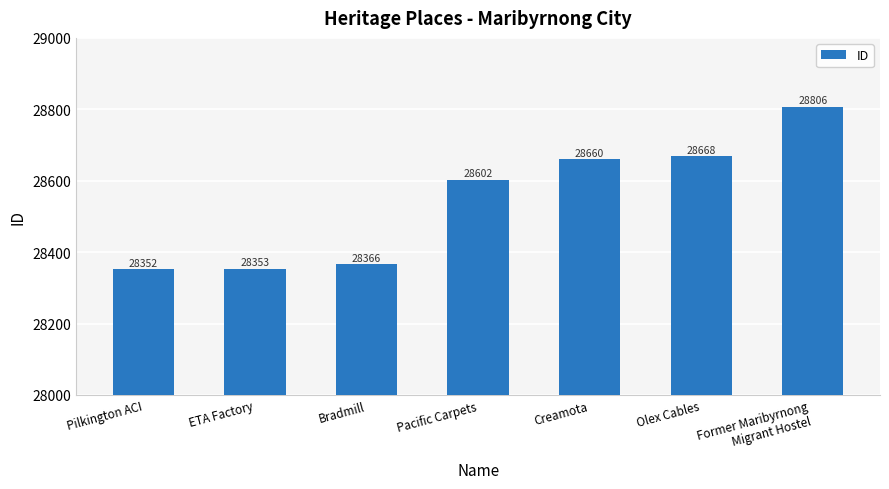

What is the greatest value displayed?

28806